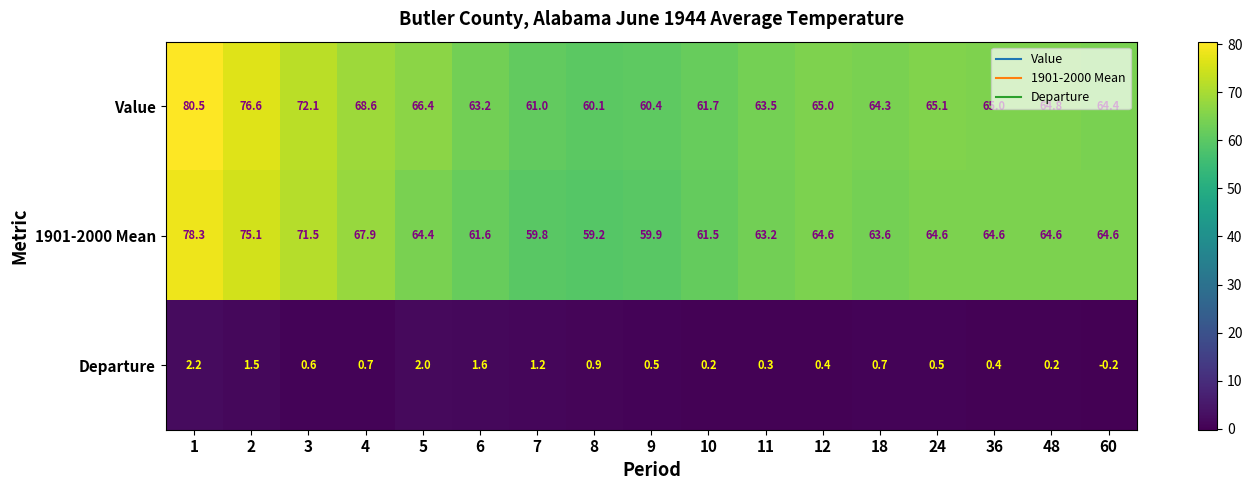

What is the difference between the Value values at 10 and 6?

1.5